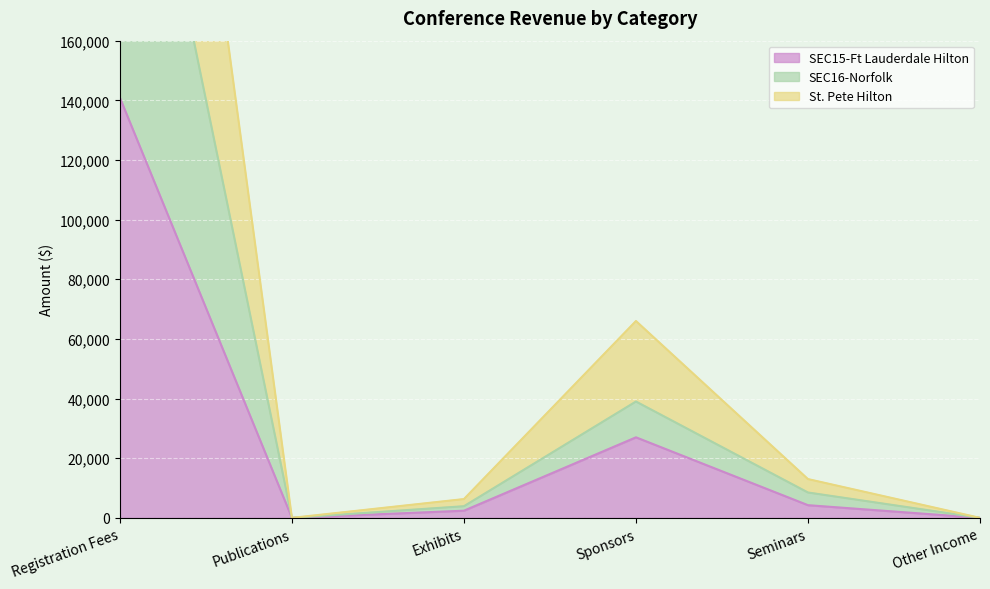

At which category does SEC16-Norfolk reach its first local valley?

Publications